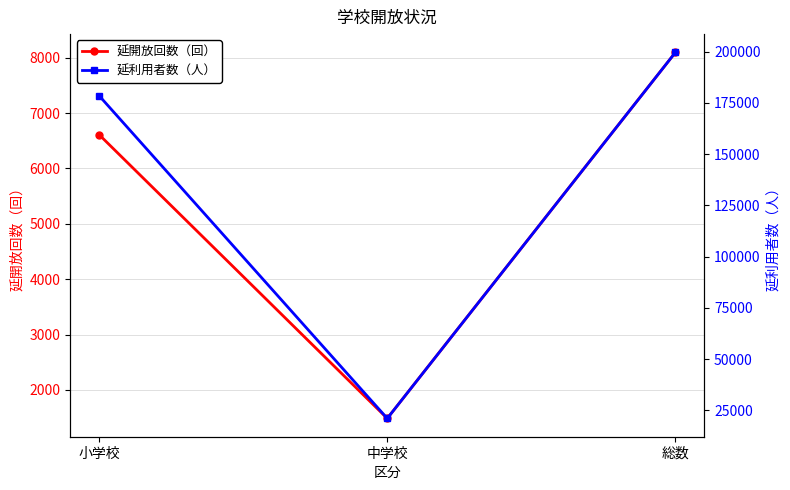

What is the greatest value displayed?

199641